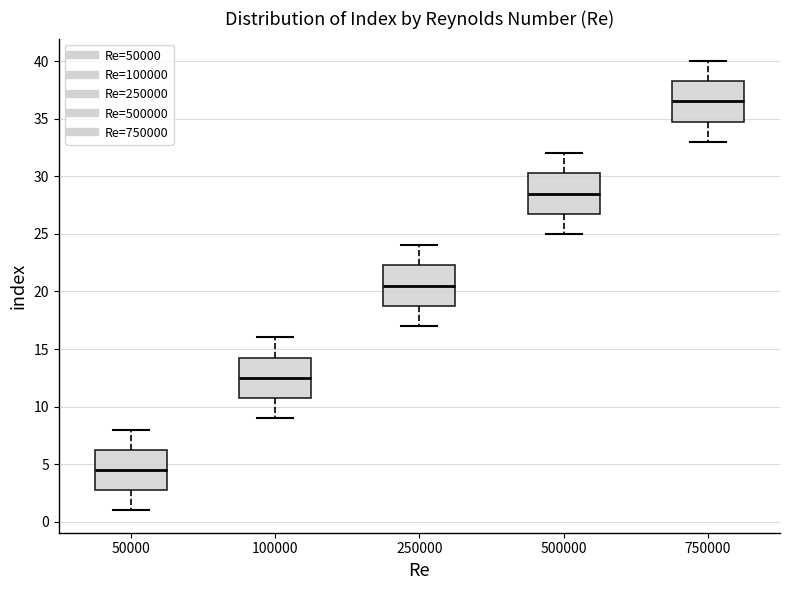

Reading left to right, transcribe this box plot: for each box, give where its median line is, the range the box spans, and where its two whiskers end, as read against the y-axis. The values are not printed on the chart, so give them approximately, as read against the axis.

50000: median 4.5, box 3.0 to 6.5, whiskers 1.0 to 8.0
100000: median 12.5, box 11.0 to 14.5, whiskers 9.0 to 16.0
250000: median 20.5, box 19.0 to 22.5, whiskers 17.0 to 24.0
500000: median 28.5, box 27.0 to 30.5, whiskers 25.0 to 32.0
750000: median 36.5, box 35.0 to 38.5, whiskers 33.0 to 40.0